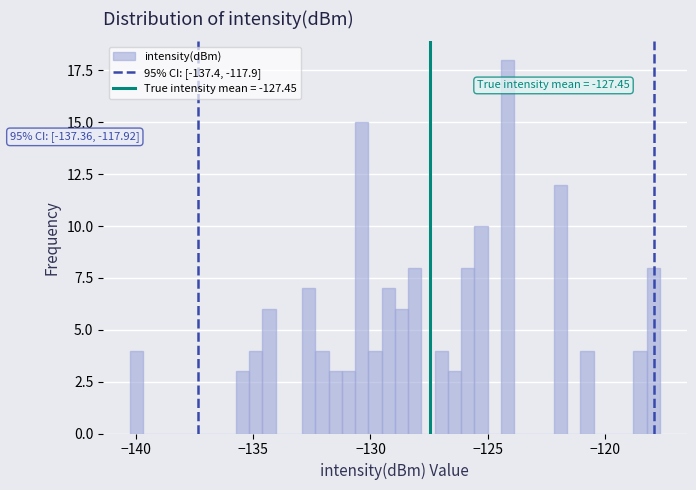

Read against the x-axis, roughly where is the centre of the tallest bar?

-124.0